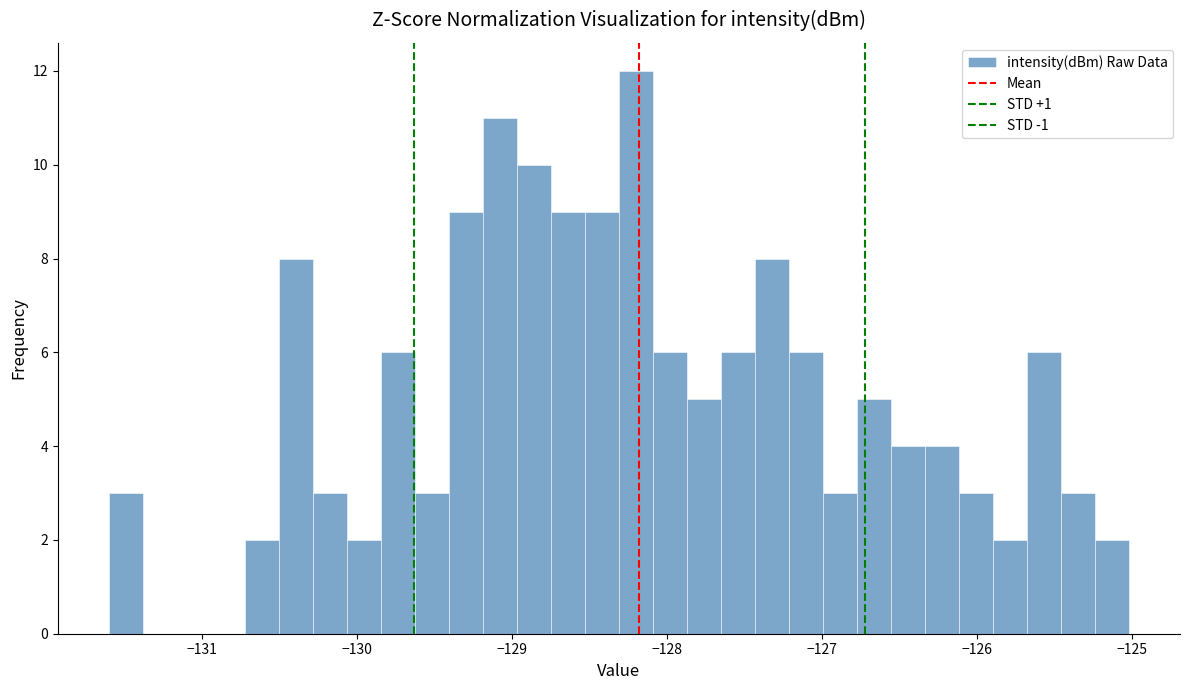

Read against the x-axis, roughly where is the centre of the tallest bar?

-128.2